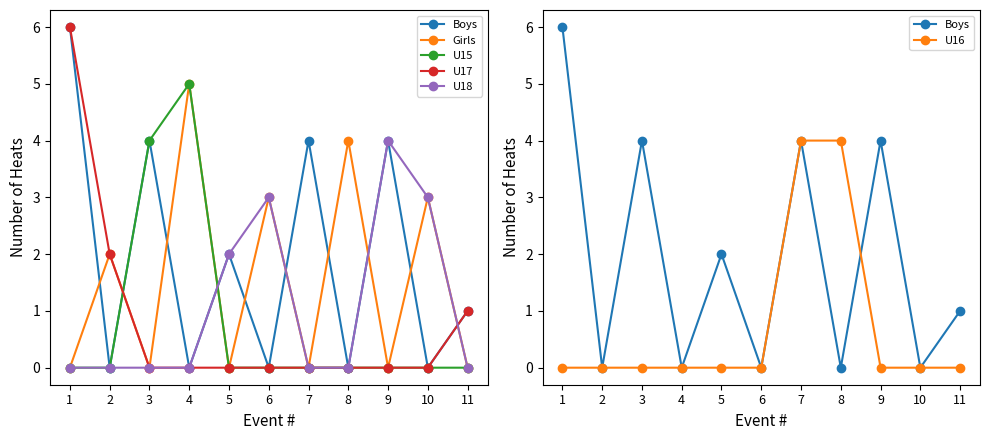

Reading left to right, extract all data points from this chart.

Boys: 1=6	2=0	3=4	4=0	5=2	6=0	7=4	8=0	9=4	10=0	11=1
Girls: 1=0	2=2	3=0	4=5	5=0	6=3	7=0	8=4	9=0	10=3	11=0
U15: 1=0	2=0	3=4	4=5	5=0	6=0	7=0	8=0	9=0	10=0	11=0
U17: 1=6	2=2	3=0	4=0	5=0	6=0	7=0	8=0	9=0	10=0	11=1
U18: 1=0	2=0	3=0	4=0	5=2	6=3	7=0	8=0	9=4	10=3	11=0
U16: 1=0	2=0	3=0	4=0	5=0	6=0	7=4	8=4	9=0	10=0	11=0